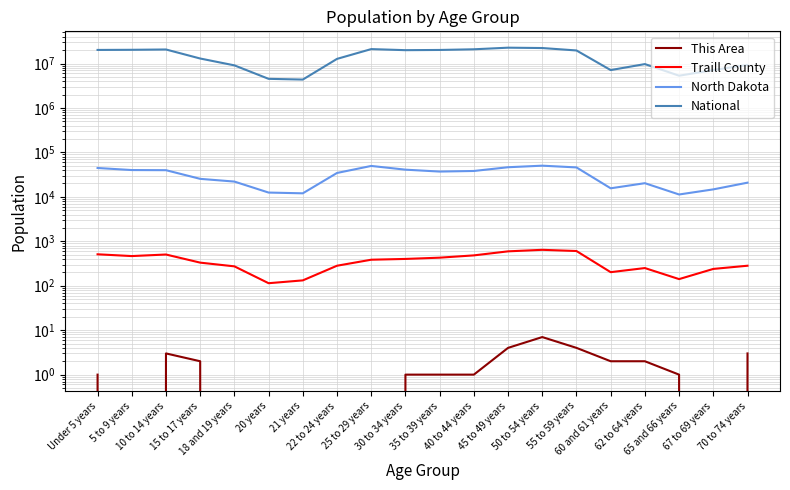

What is the minimum value for National?

4354294